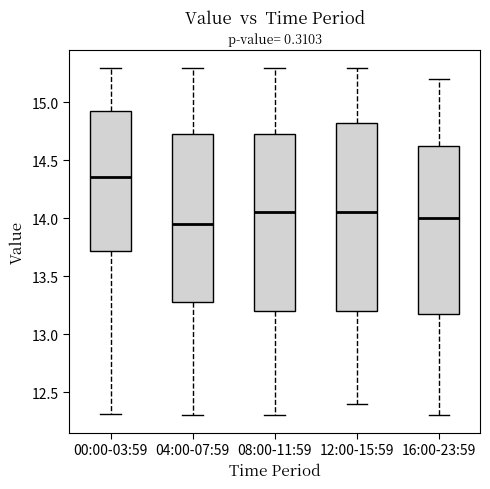

Reading left to right, transcribe this box plot: for each box, give where its median line is, the range the box spans, and where its two whiskers end, as read against the y-axis. The values are not printed on the chart, so give them approximately, as read against the axis.

00:00-03:59: median 14.35, box 13.70 to 14.90, whiskers 12.30 to 15.30
04:00-07:59: median 13.95, box 13.30 to 14.75, whiskers 12.30 to 15.30
08:00-11:59: median 14.05, box 13.20 to 14.75, whiskers 12.30 to 15.30
12:00-15:59: median 14.05, box 13.20 to 14.85, whiskers 12.40 to 15.30
16:00-23:59: median 14.00, box 13.20 to 14.65, whiskers 12.30 to 15.20